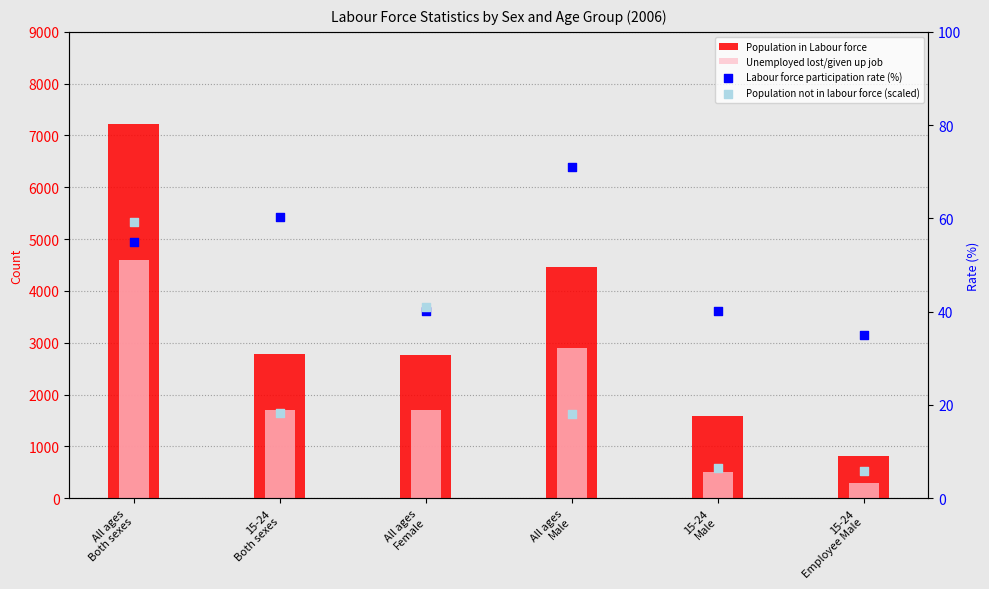

At how many categories does at least one series exceed 5088?

1